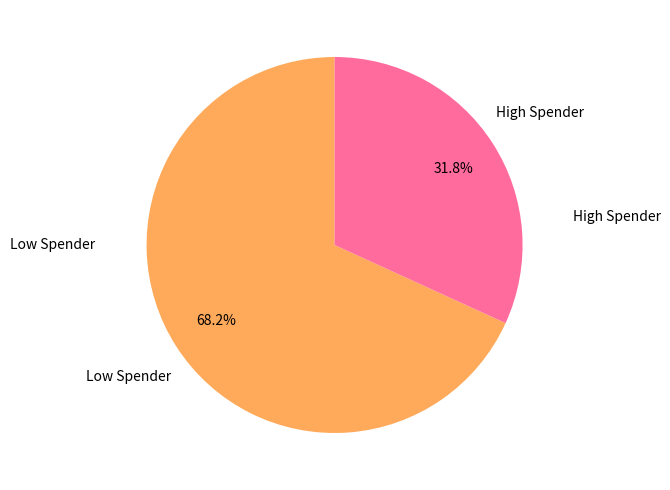

Is there a majority slice in this chart?

Yes